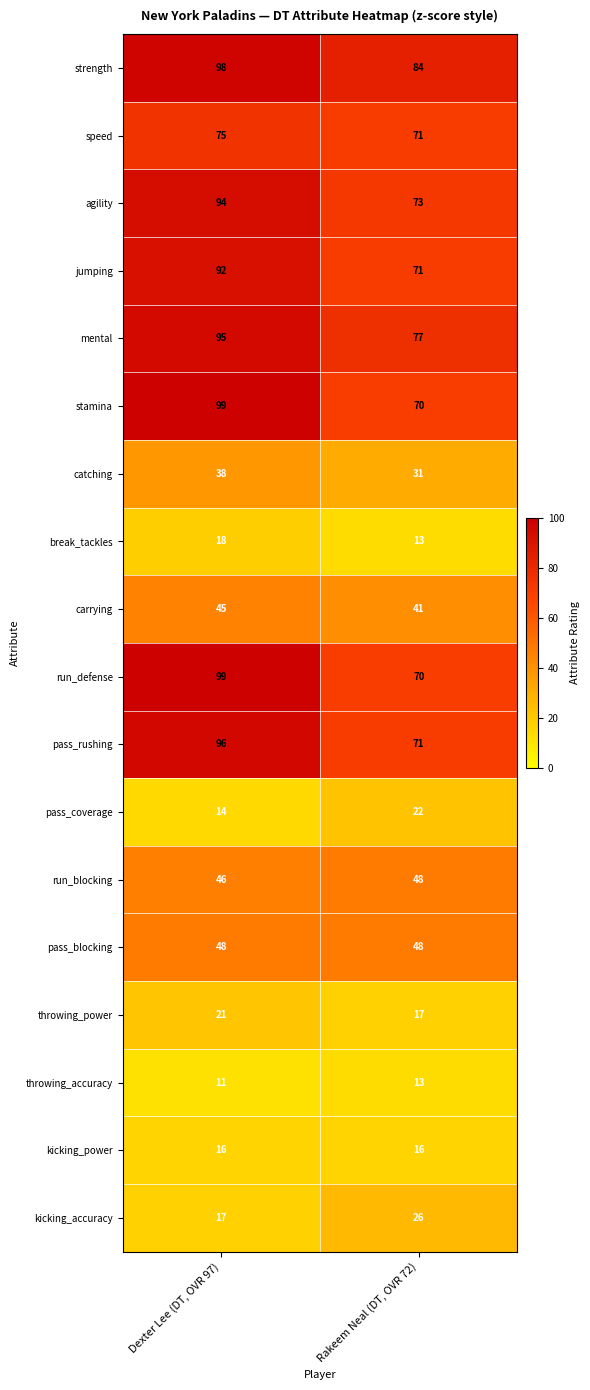

How many series are shown in this chart?

18